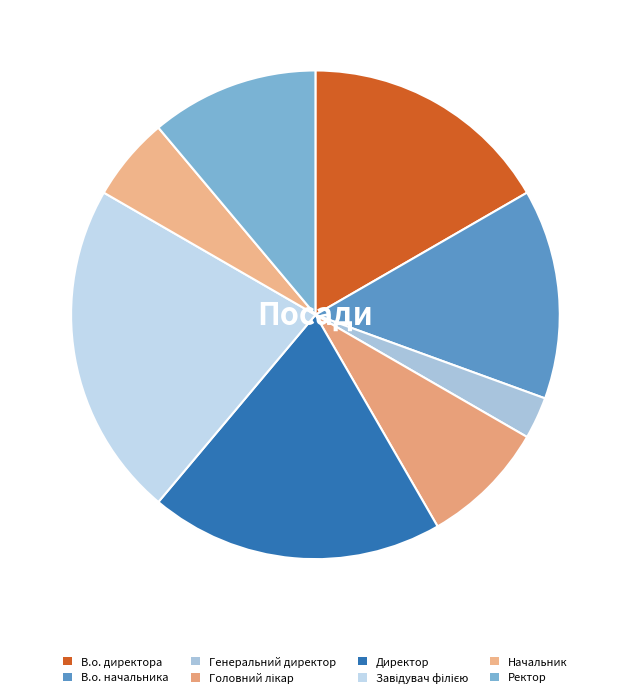

Is there any slice that represents more than half of the pie?

No